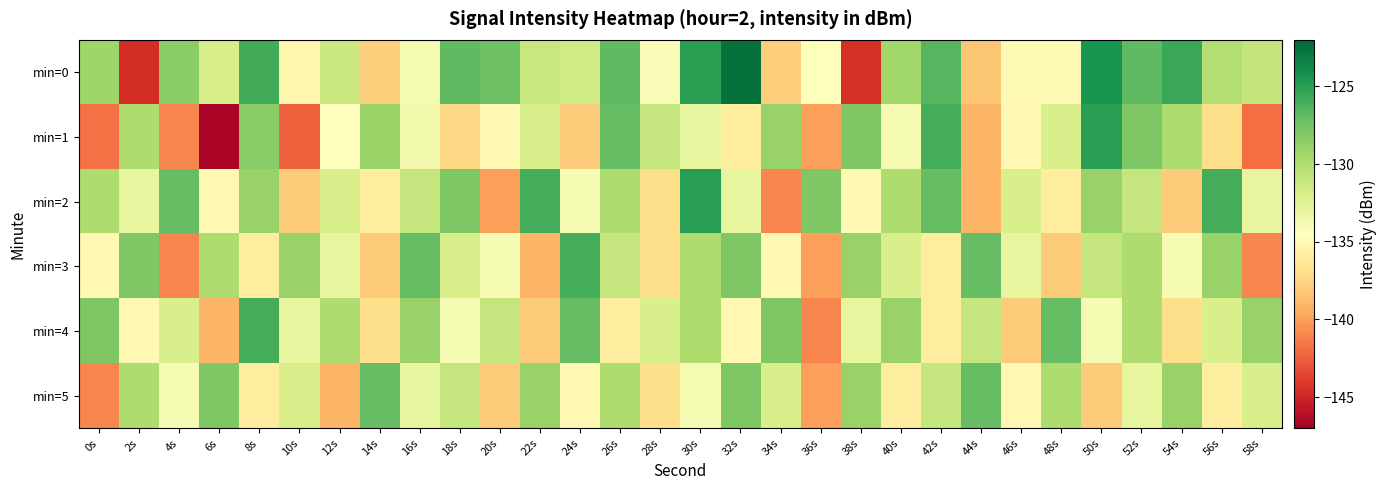

Which category has the lowest value across all series?

6s